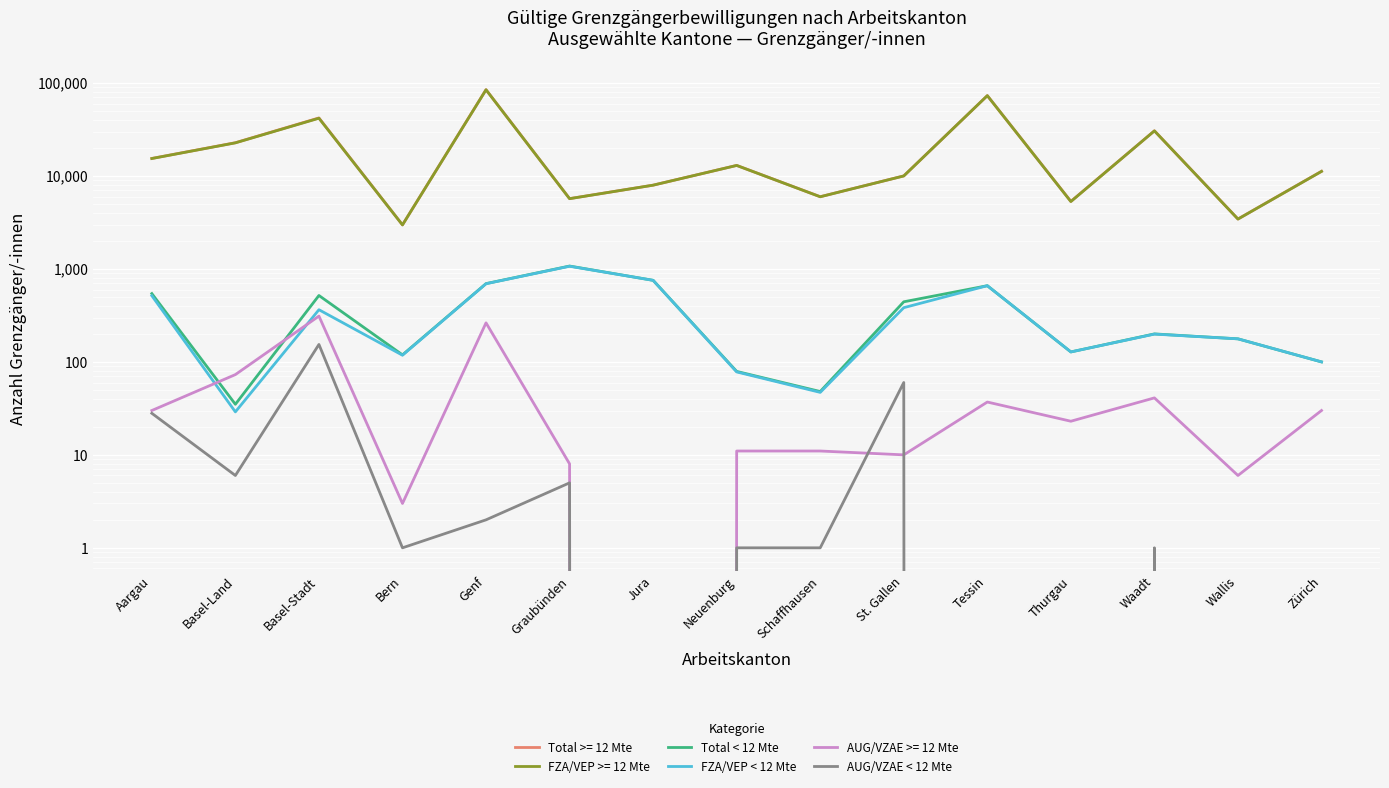

What is the value of the FZA/VEP < 12 Mte point at the 4th from the left?

118